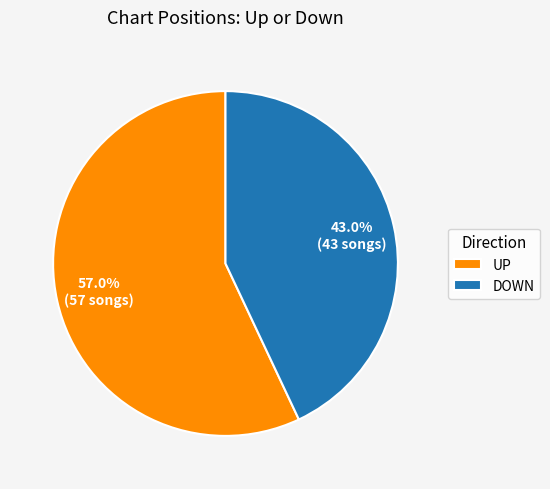

Between UP and DOWN, which is larger?

UP